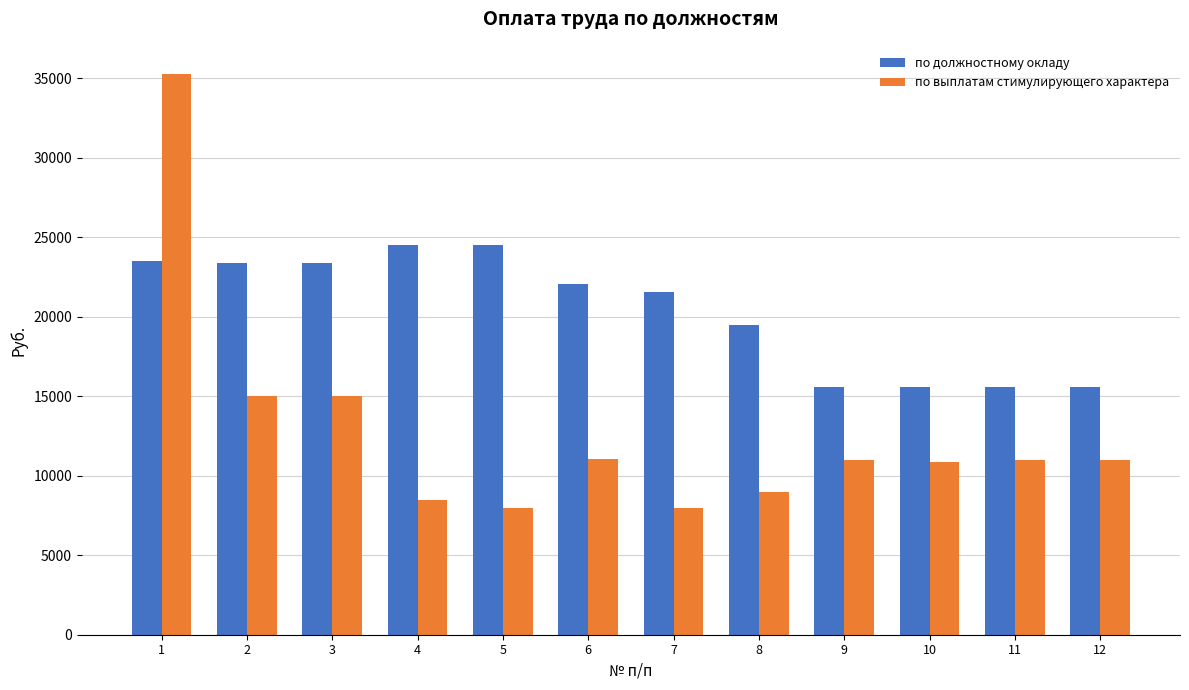

List the series in order of their peak value, lowest first.

по должностному окладу, по выплатам стимулирующего характера